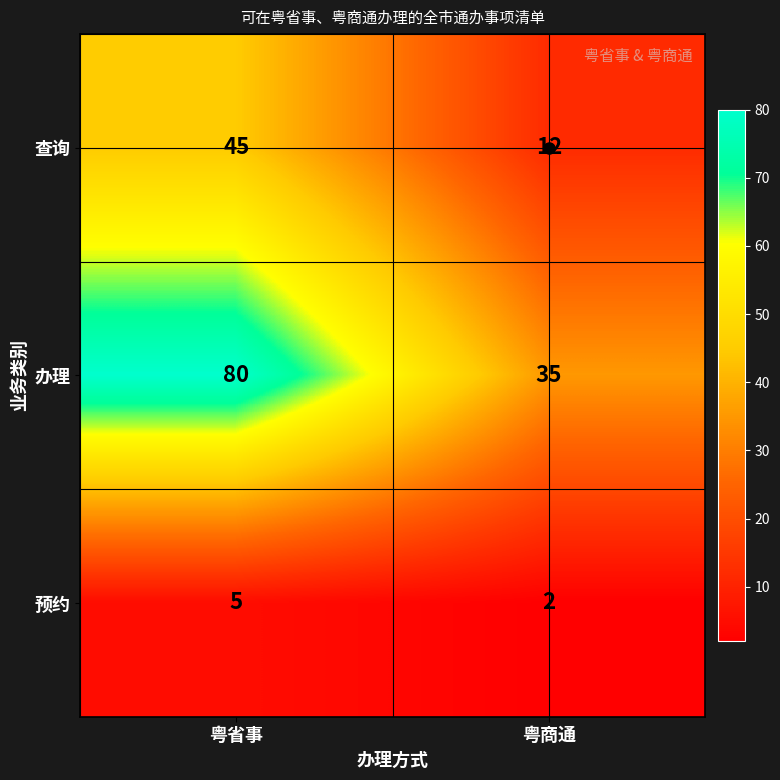

List the series in order of their overall mean, highest first.

办理, 查询, 预约